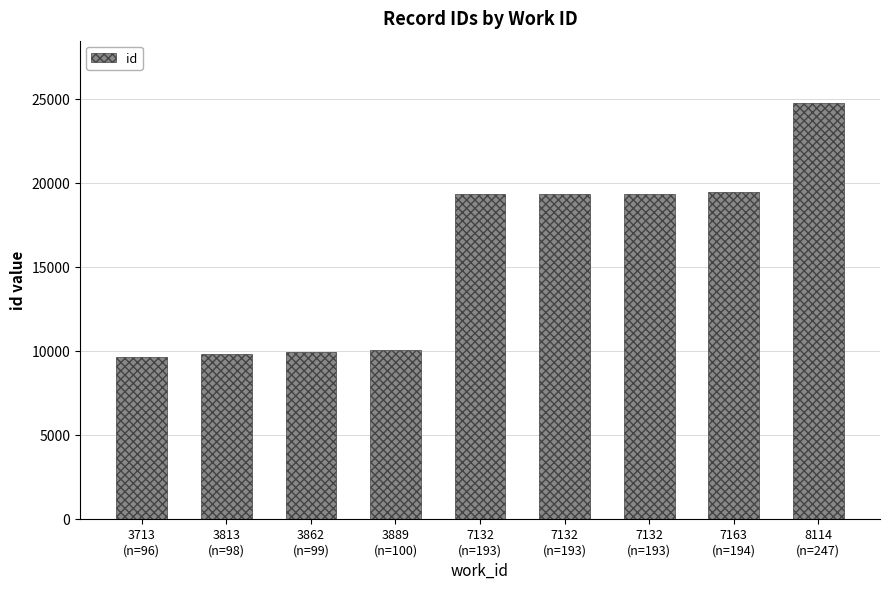

The value at 7132
(n=193) is 19350. True or false?

True